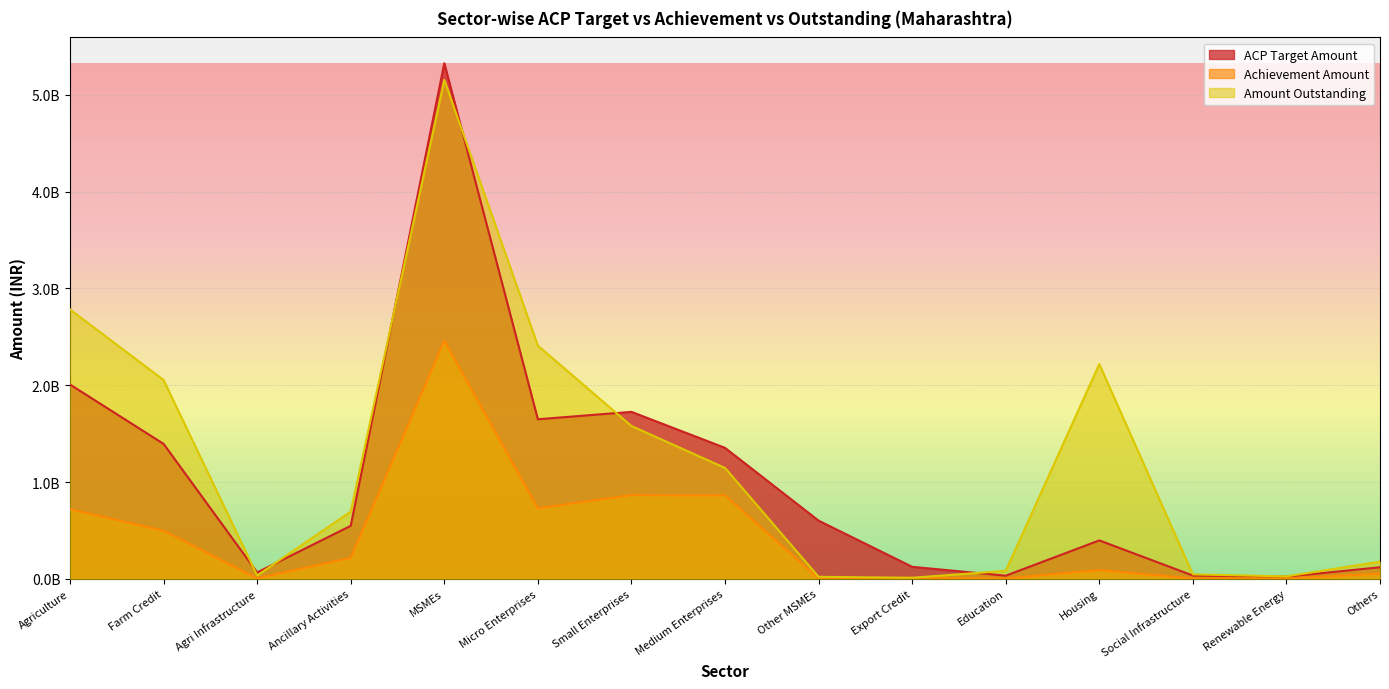

Rank the series by their average value, from highest to lowest.

Amount Outstanding, ACP Target Amount, Achievement Amount